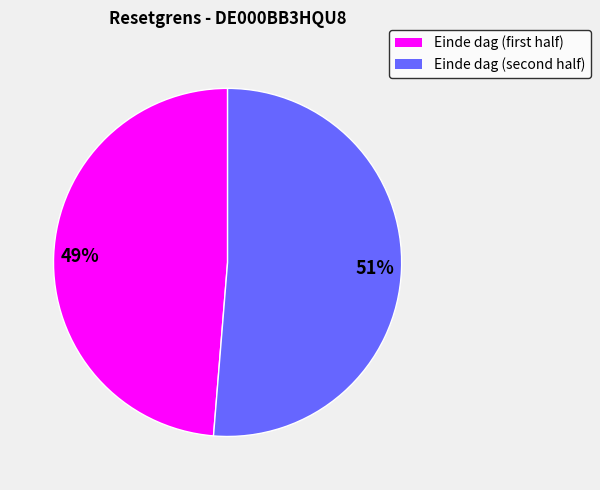

Does any single category account for the majority?

Yes